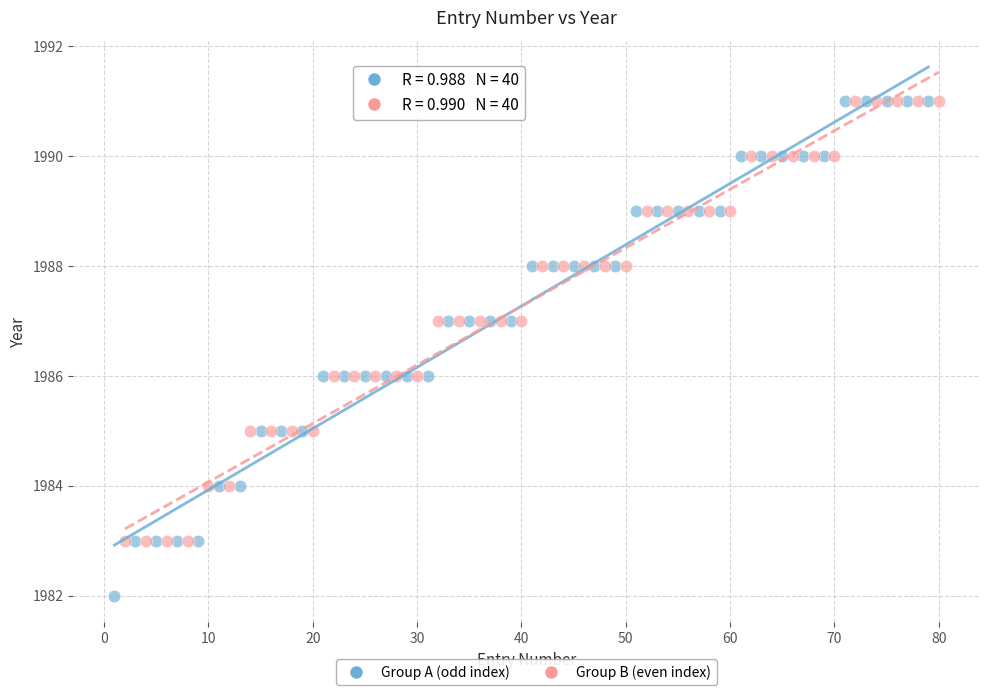

Which series has the largest Y range (max minus min)?

Group A (odd index)